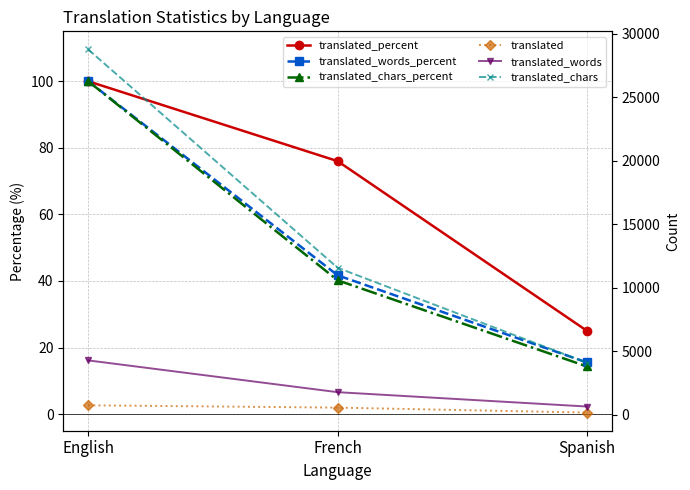

How many translated_words values are between 663 and 4296?

3